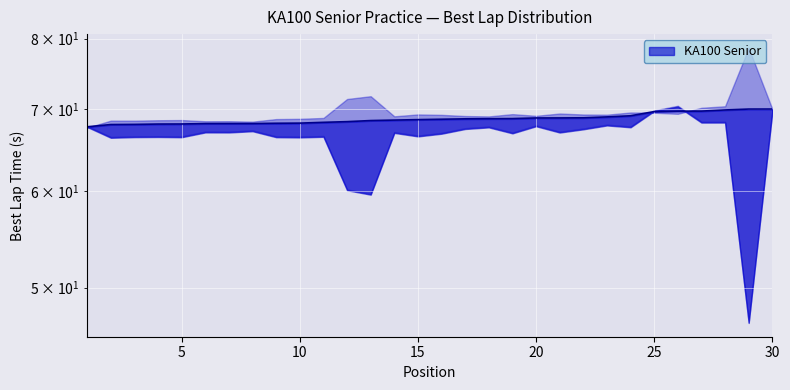

Which has a higher value, 12 or 5?

12